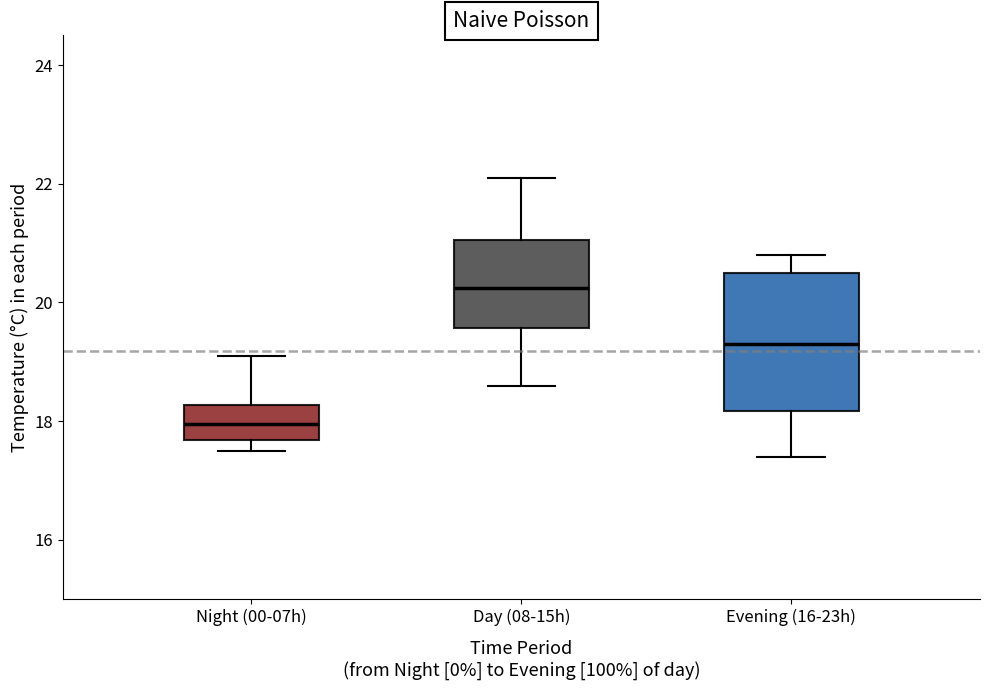

Reading left to right, transcribe this box plot: for each box, give where its median line is, the range the box spans, and where its two whiskers end, as read against the y-axis. The values are not printed on the chart, so give them approximately, as read against the axis.

Night (00-07h): median 18.0, box 17.6 to 18.2, whiskers 17.6 (just below the box's lower edge) to 19.2
Day (08-15h): median 20.2, box 19.6 to 21.0, whiskers 18.6 to 22.2
Evening (16-23h): median 19.4, box 18.2 to 20.6, whiskers 17.4 to 20.8